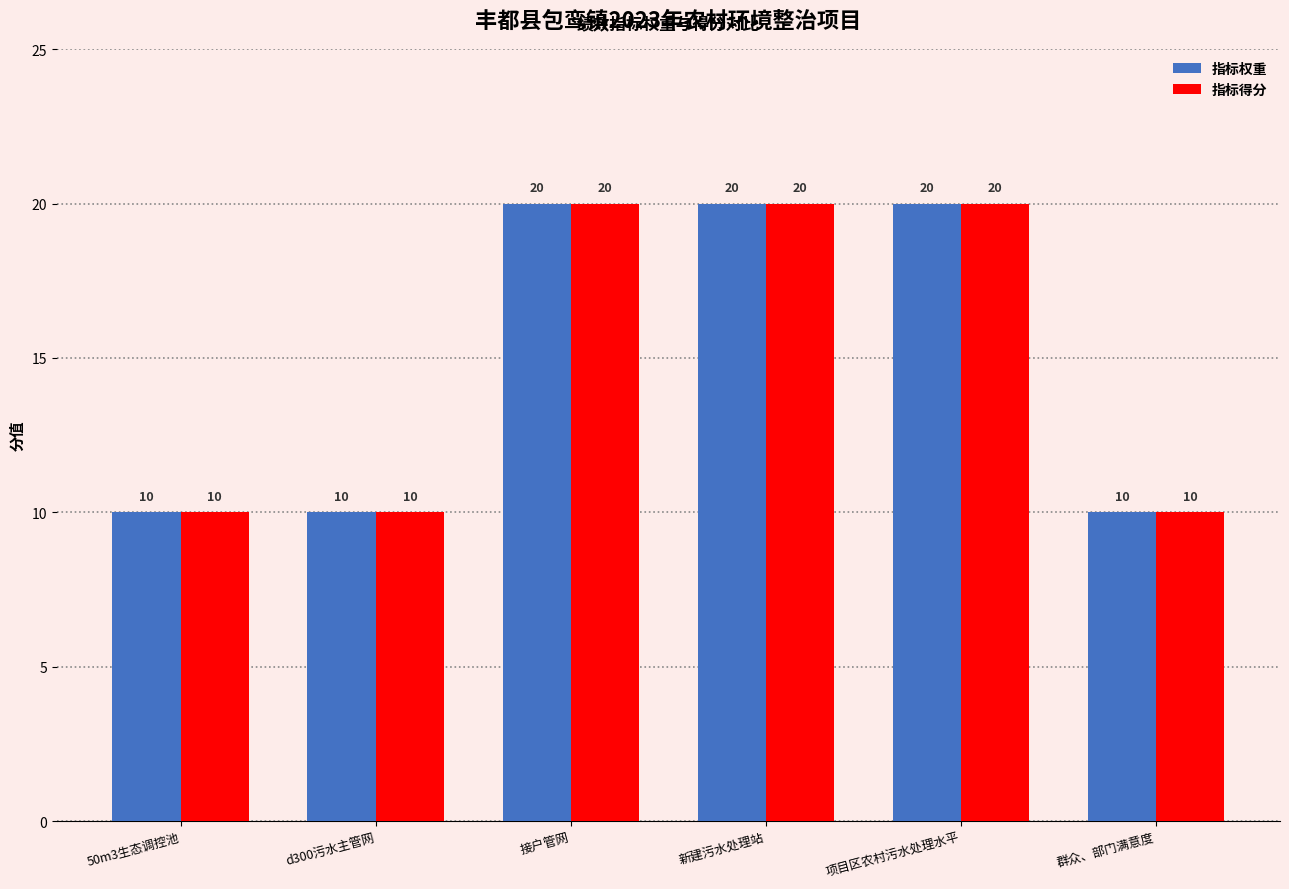

What position from the right is 项目区农村污水处理水平?

2